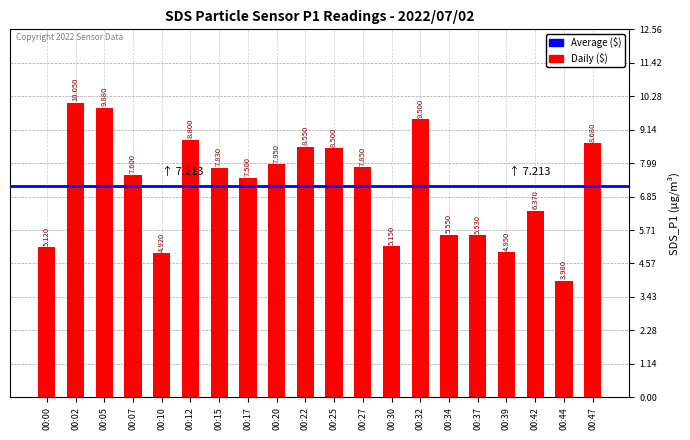

What is the change in value from 00:00 to 00:07?

+2.5